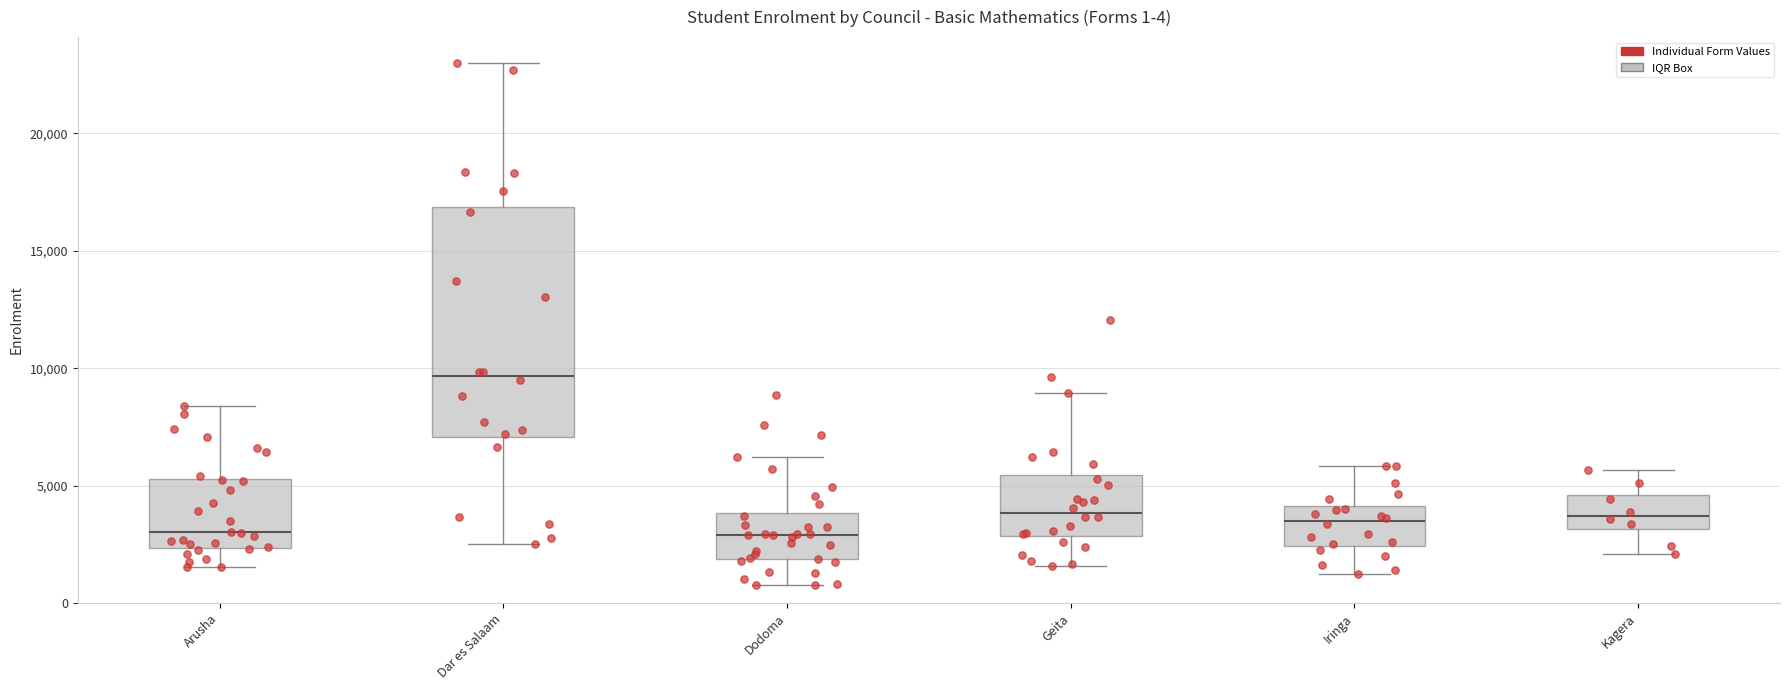

Which box has the highest median line?

Dar es Salaam